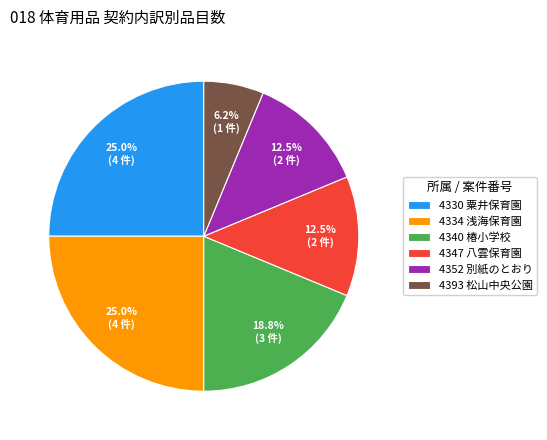

What percentage do 4330 粟井保育園 and 4347 八雲保育園 together represent?

37.5%